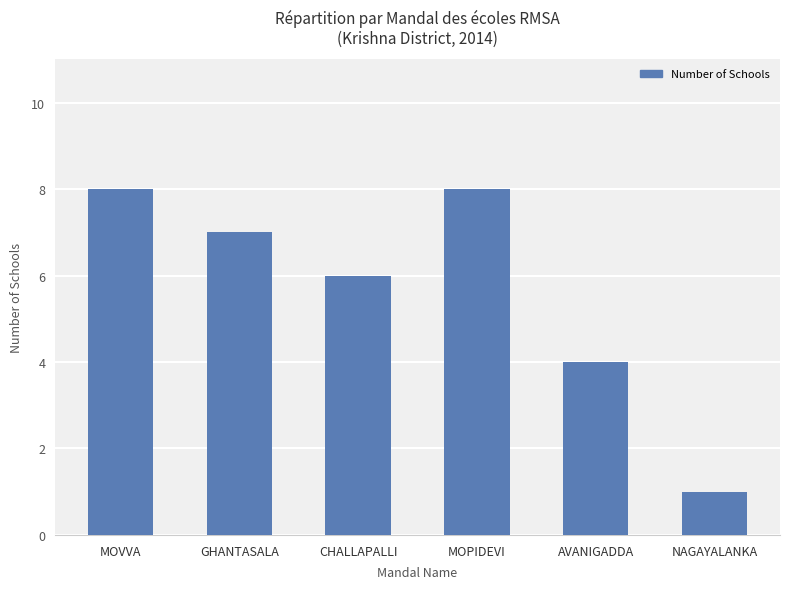

The chart shows a value of 2 at CHALLAPALLI. True or false?

False